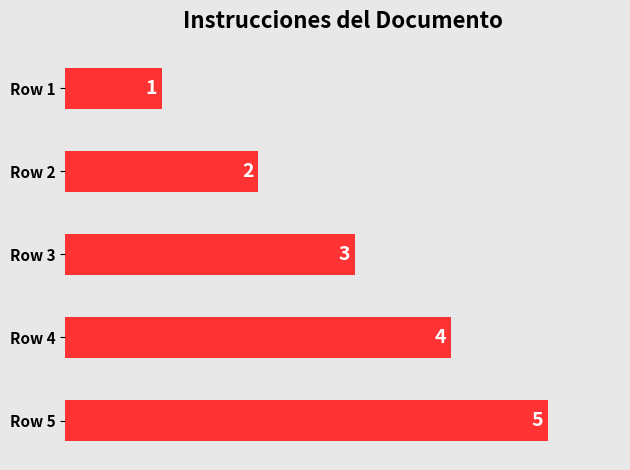

Count the number of data series in this chart.

1